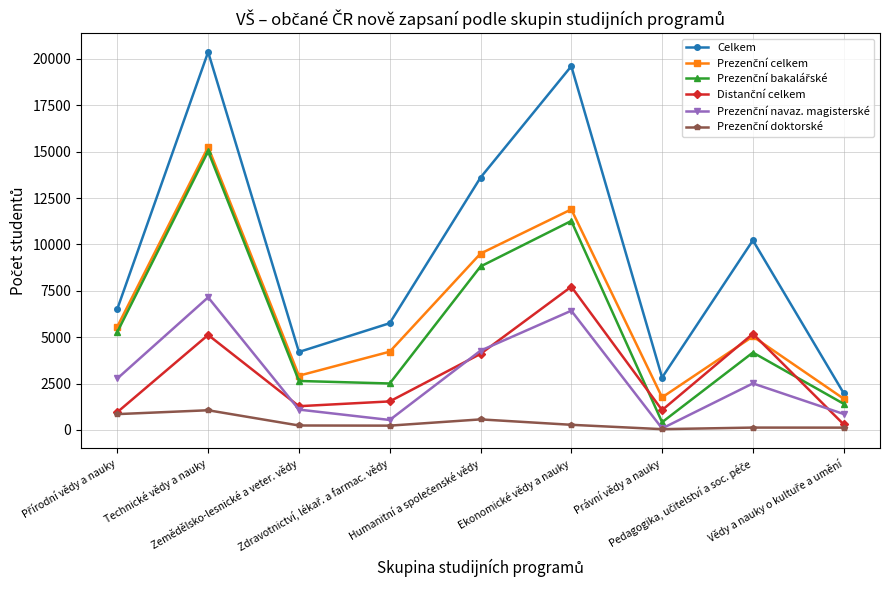

Count the number of categories in the chart.

9